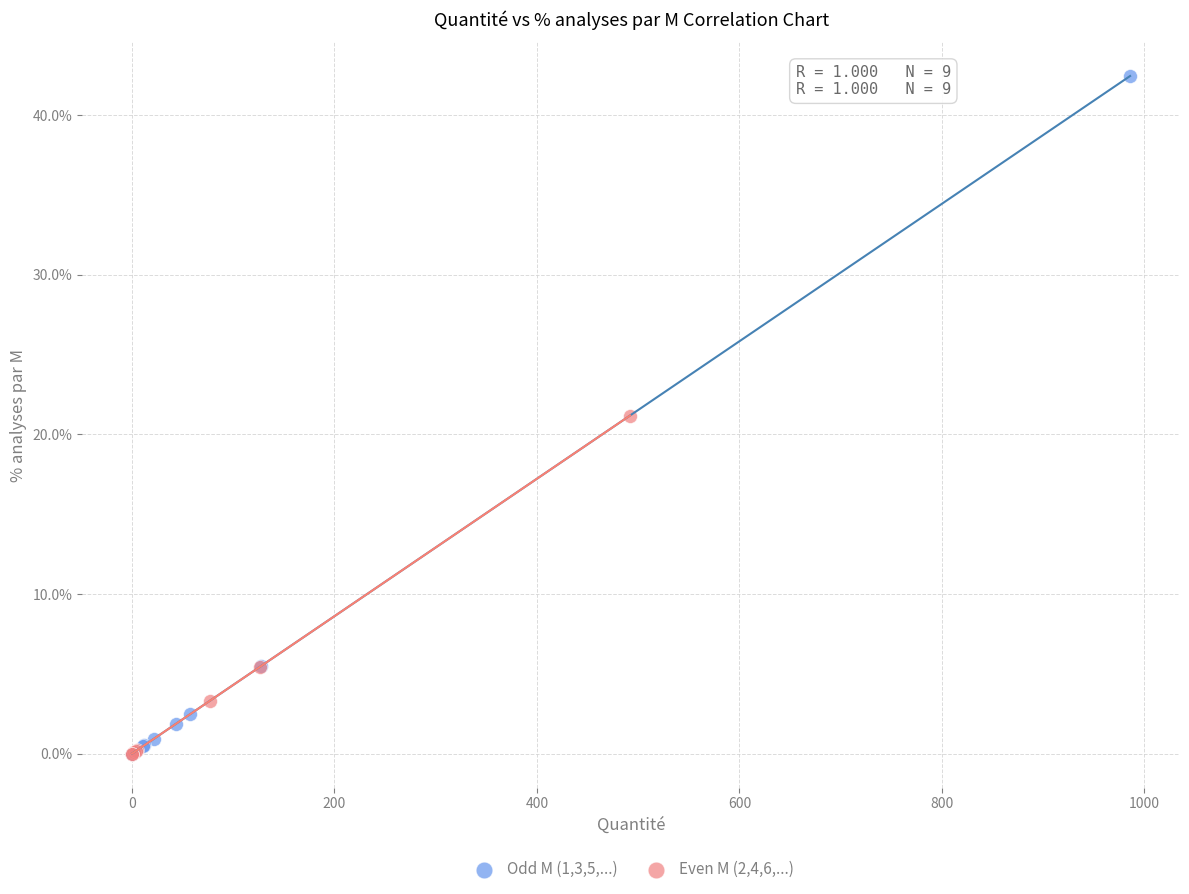

What are all the series names shown in the legend?

Odd M (1,3,5,...), Even M (2,4,6,...)